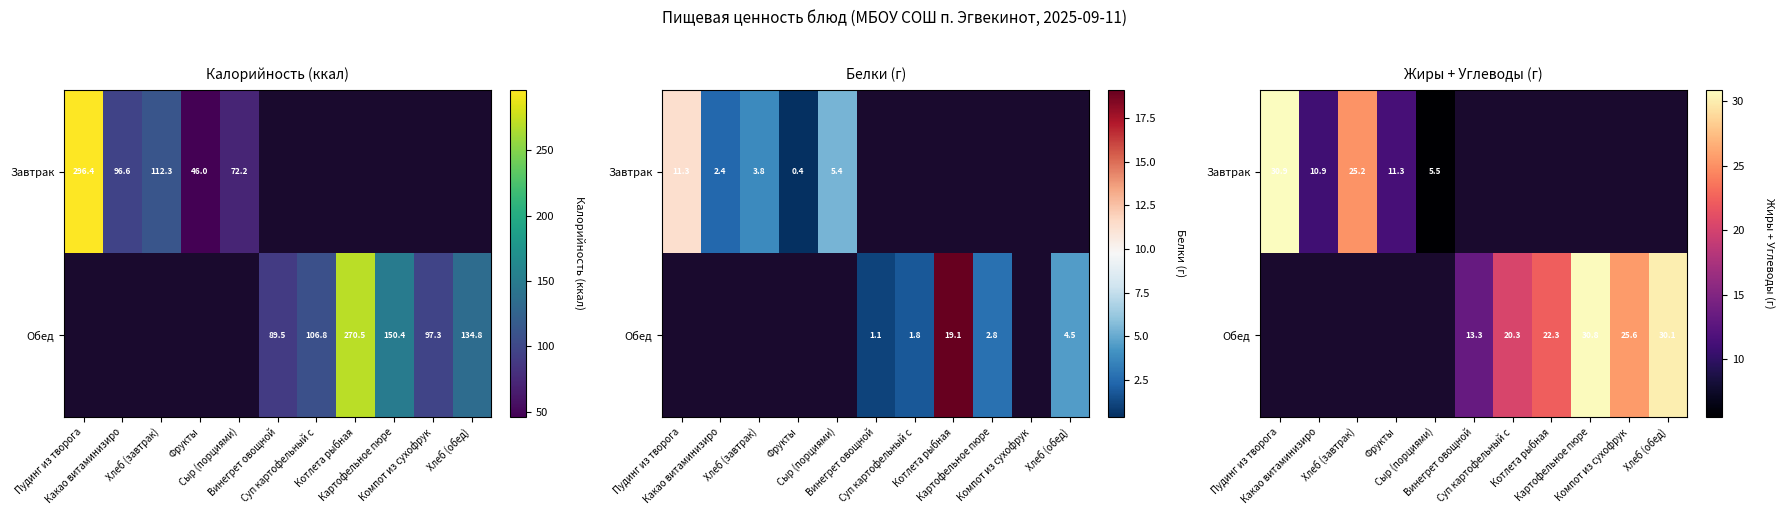

How many values in the Обед series are below 13?

5